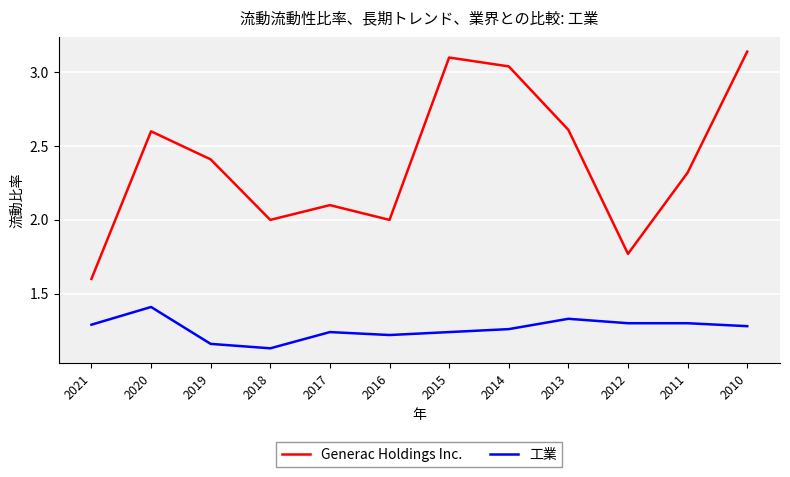

Rank the series by their maximum value, from highest to lowest.

Generac Holdings Inc., 工業